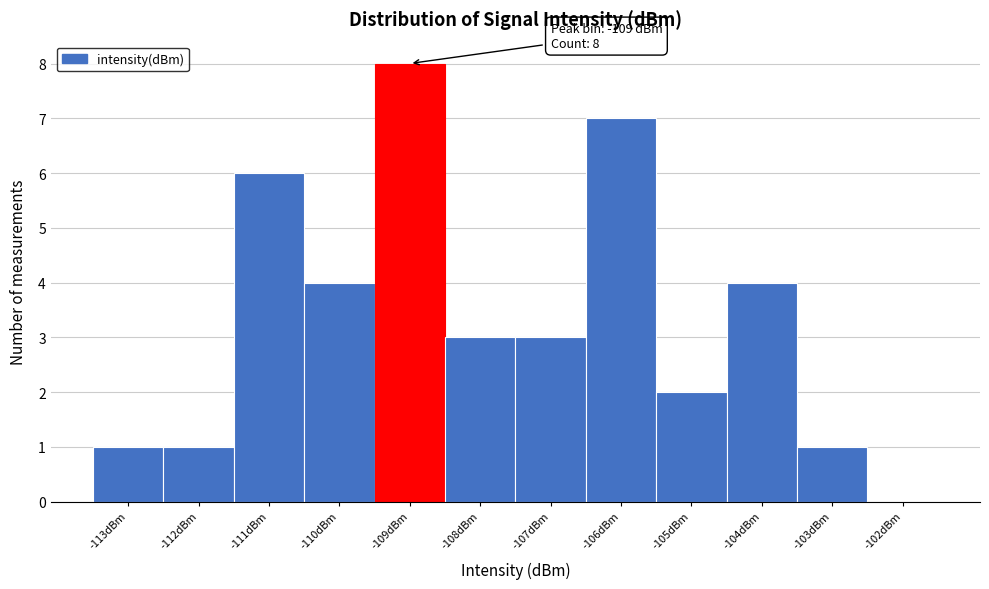

Over which range of the x-axis is the bar tallest?

-109.5 to -108.5